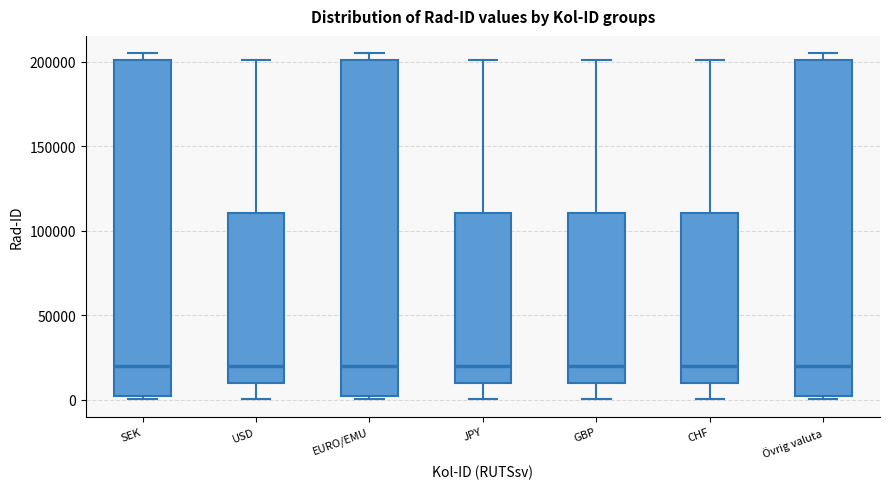

Reading left to right, transcribe this box plot: for each box, give where its median line is, the range the box spans, and where its two whiskers end, as read against the y-axis. The values are not printed on the chart, so give them approximately, as read against the axis.

SEK: median 20000, box 0 to 200000, whiskers 0 (just below the box's lower edge) to 205000
USD: median 20000, box 10000 to 110000, whiskers 0 to 200000
EURO/EMU: median 20000, box 0 to 200000, whiskers 0 (just below the box's lower edge) to 205000
JPY: median 20000, box 10000 to 110000, whiskers 0 to 200000
GBP: median 20000, box 10000 to 110000, whiskers 0 to 200000
CHF: median 20000, box 10000 to 110000, whiskers 0 to 200000
Övrig valuta: median 20000, box 0 to 200000, whiskers 0 (just below the box's lower edge) to 205000